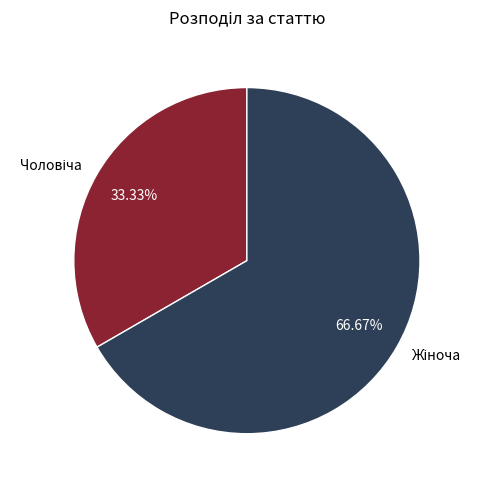

Is there any slice that represents more than half of the pie?

Yes